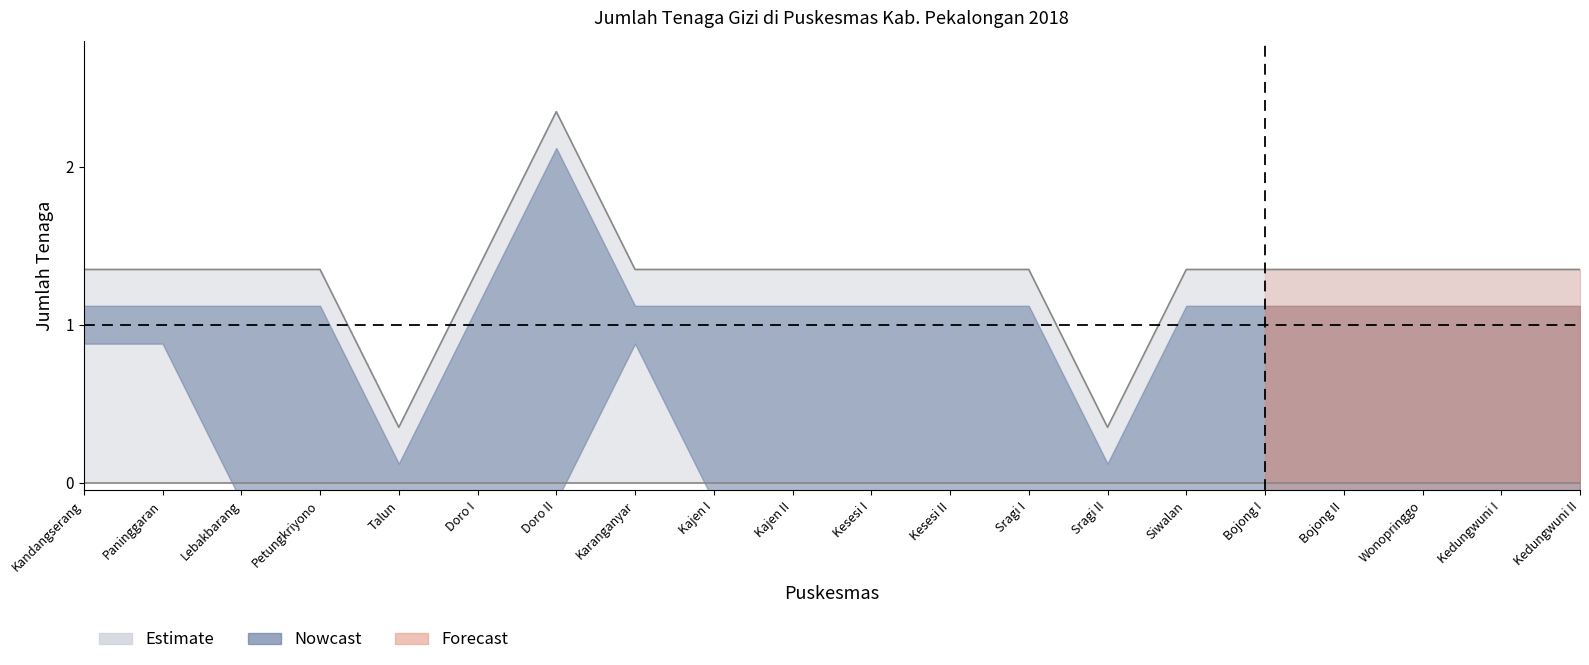

What is the label of the 1st point from the left?

Kandangserang